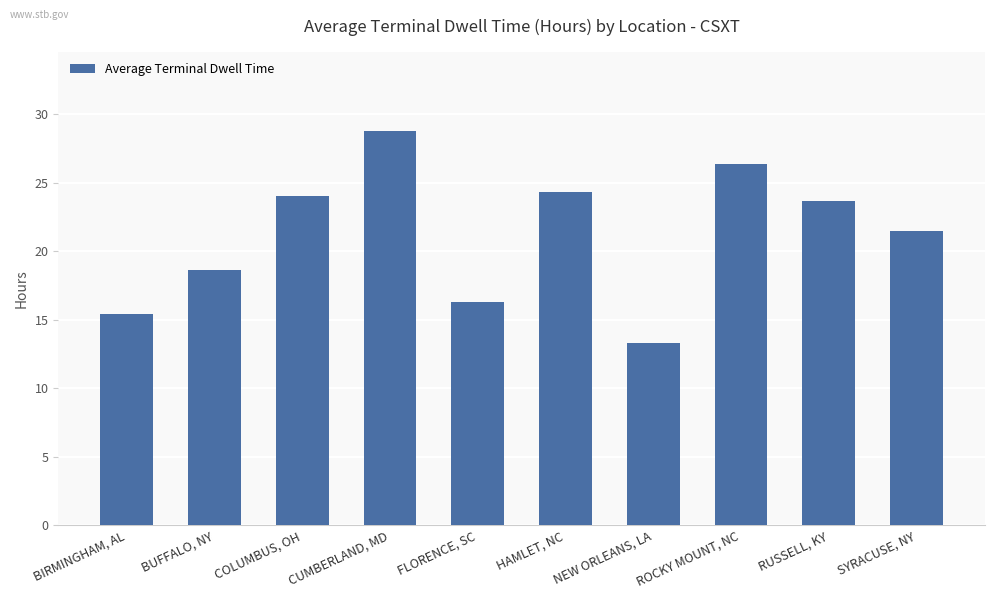

True or false: the data shows 35.1 at RUSSELL, KY.

False